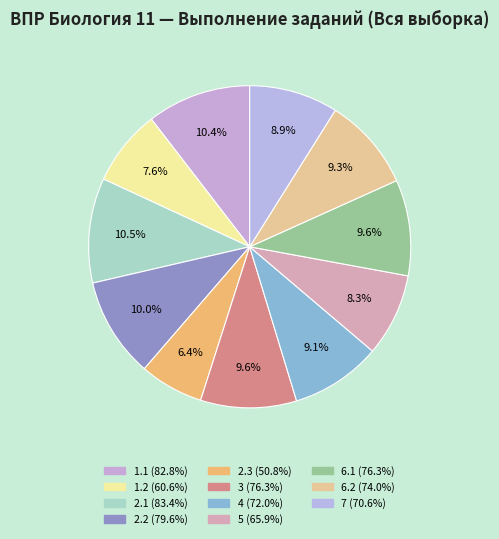

To the nearest percent, what percentage of the pie is 1.2?

8%